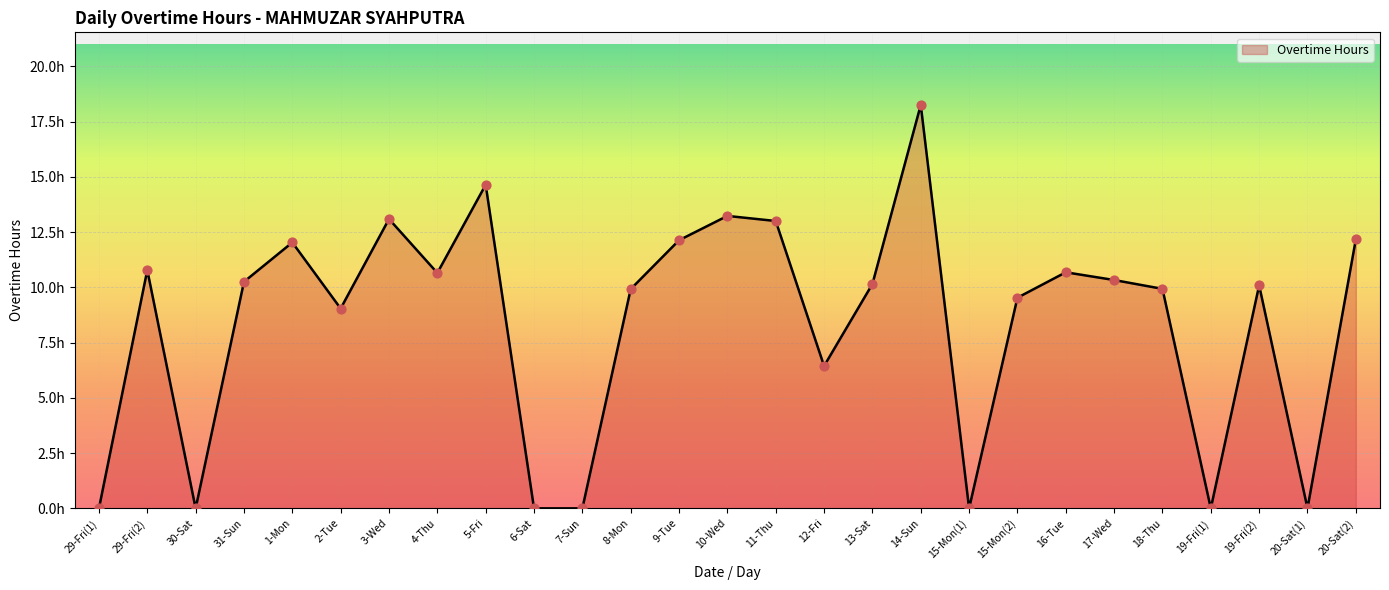

What is the change in value from 12-Fri to 14-Sun?

+11.8